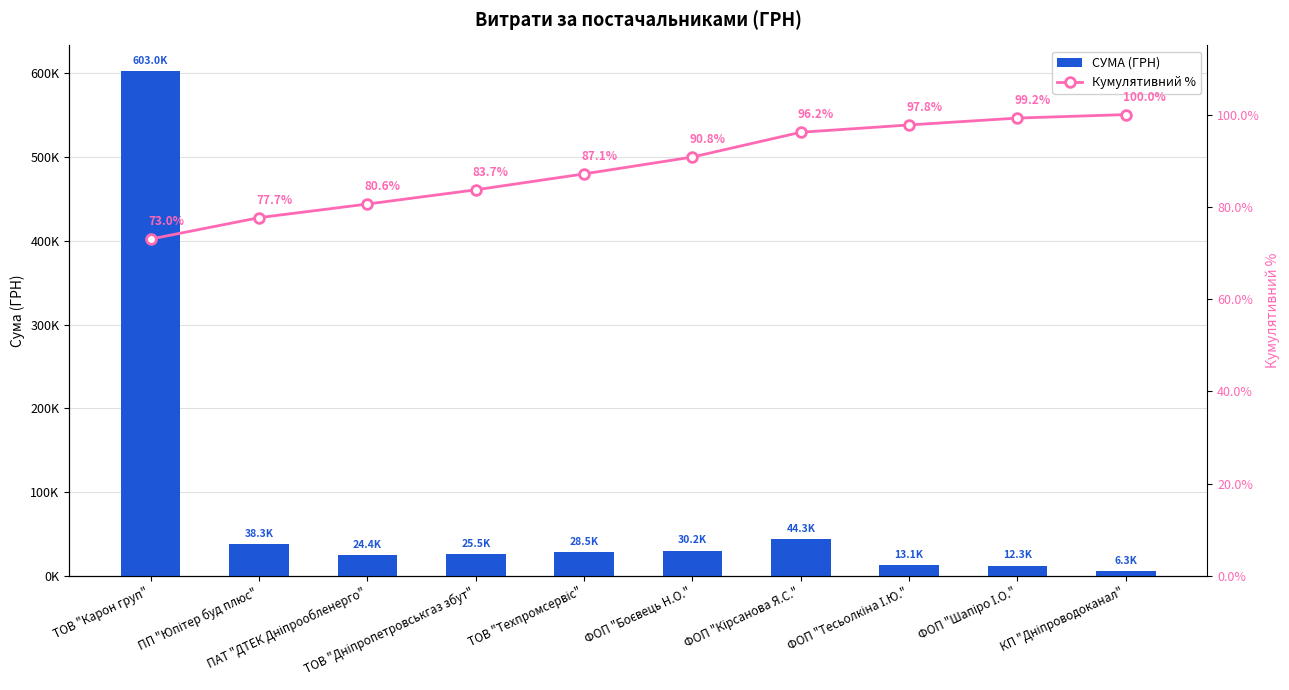

Between ТОВ "Карон груп" and ТОВ "Дніпропетровськгаз збут", which is larger?

ТОВ "Карон груп"